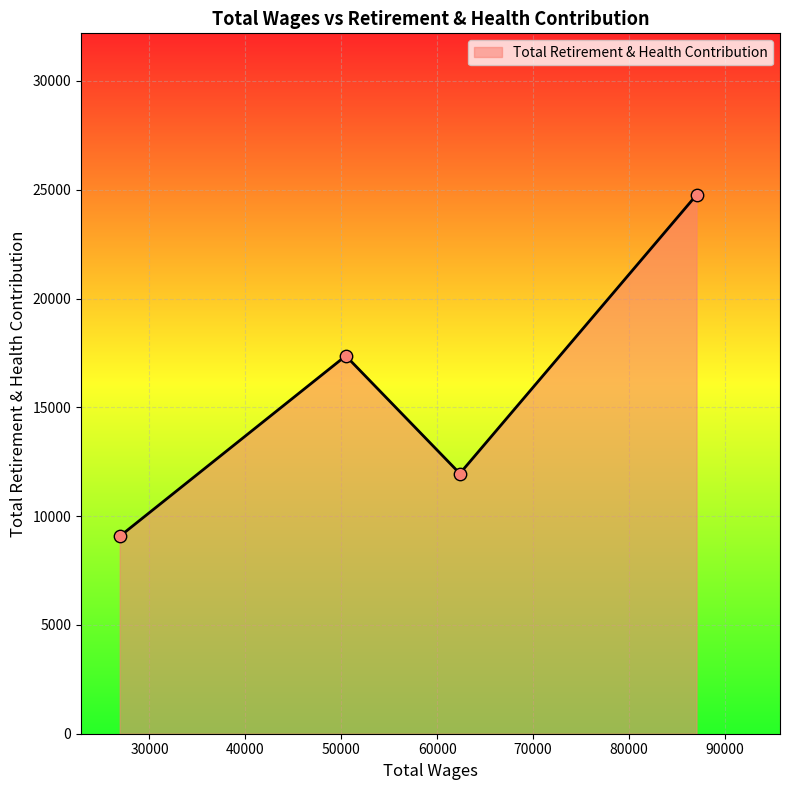

How many interior local valleys (lower than both neighbors) does the data have?

1